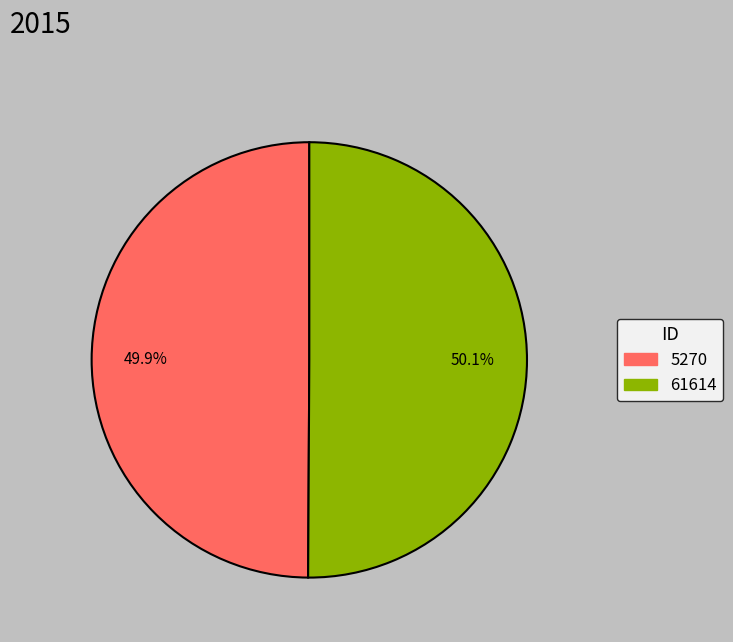

Is it true that 61614 is 50% of the pie?

True